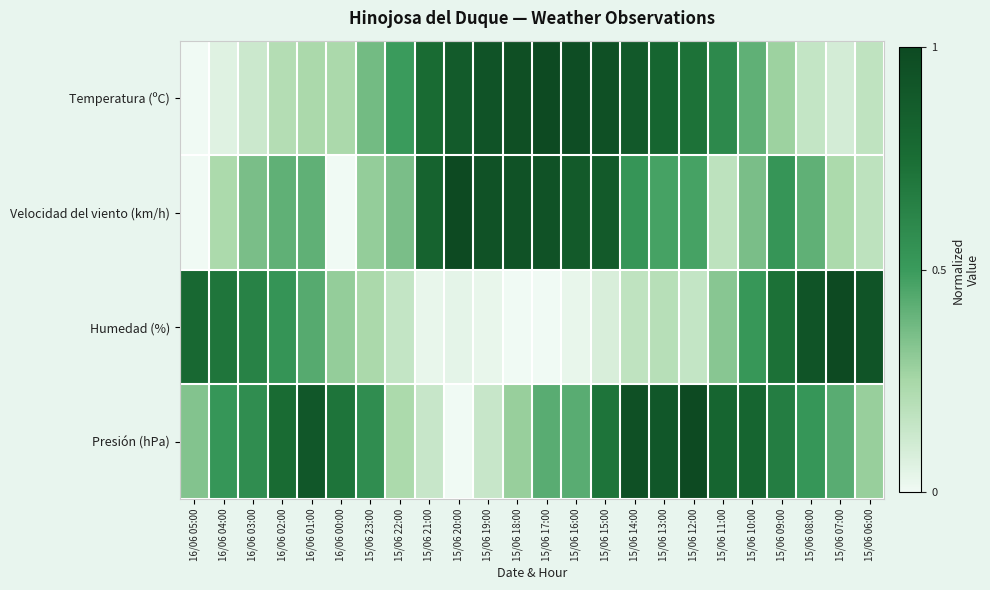

Between 16/06 03:00 and 15/06 15:00, which is larger?

15/06 15:00